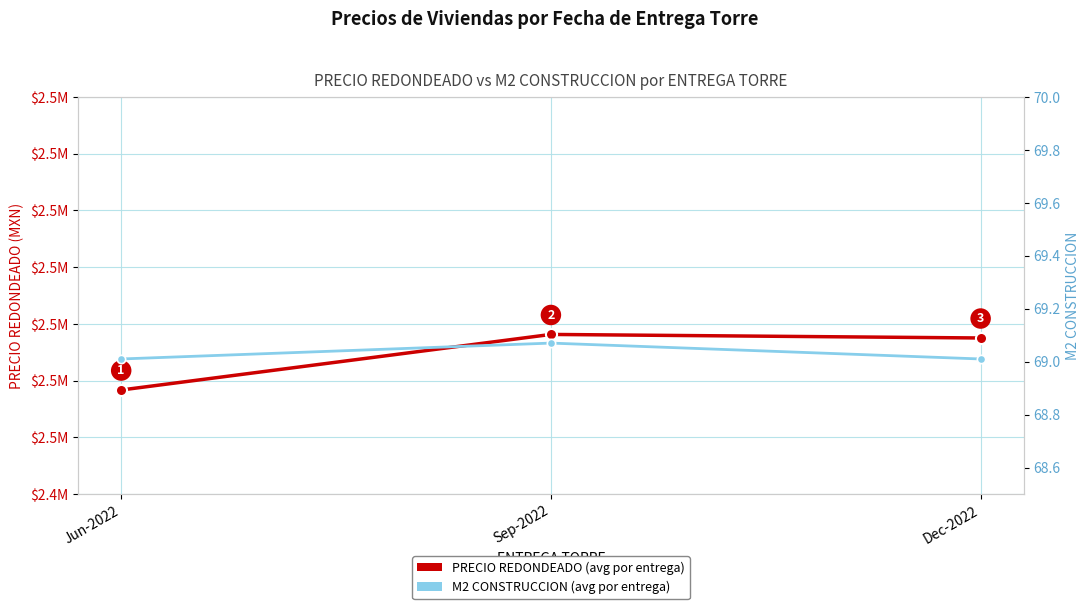

Which series has the largest total across all categories?

PRECIO REDONDEADO (avg per ENTREGA TORRE)